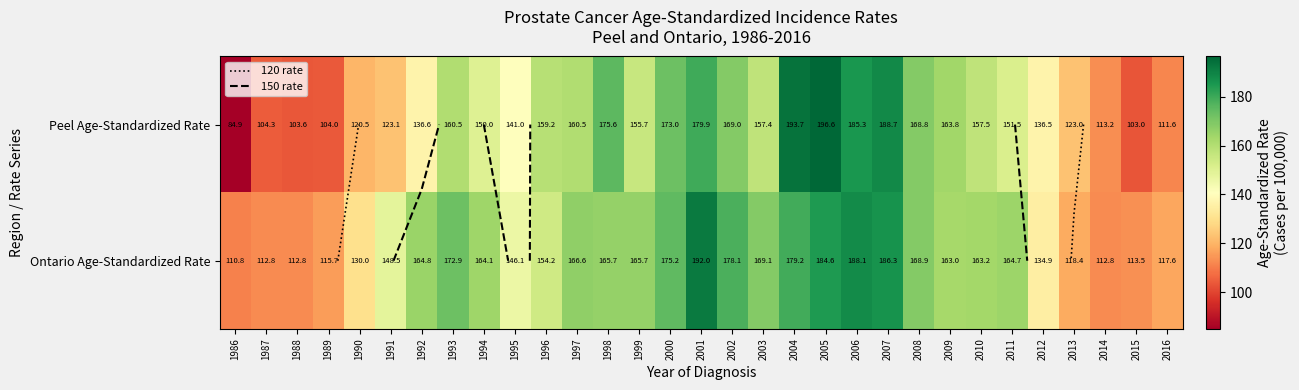

At which category is the sum across all series the highest?

2005